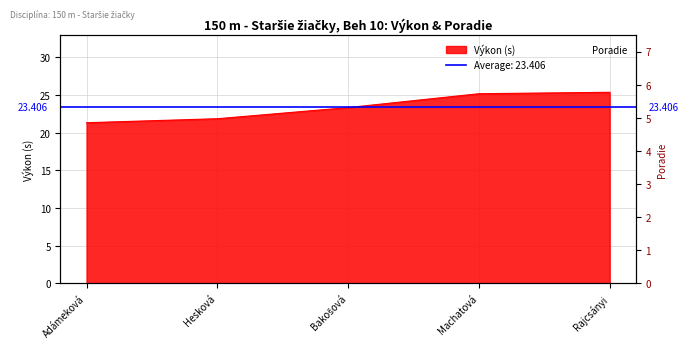

How many data points does each series have?

5